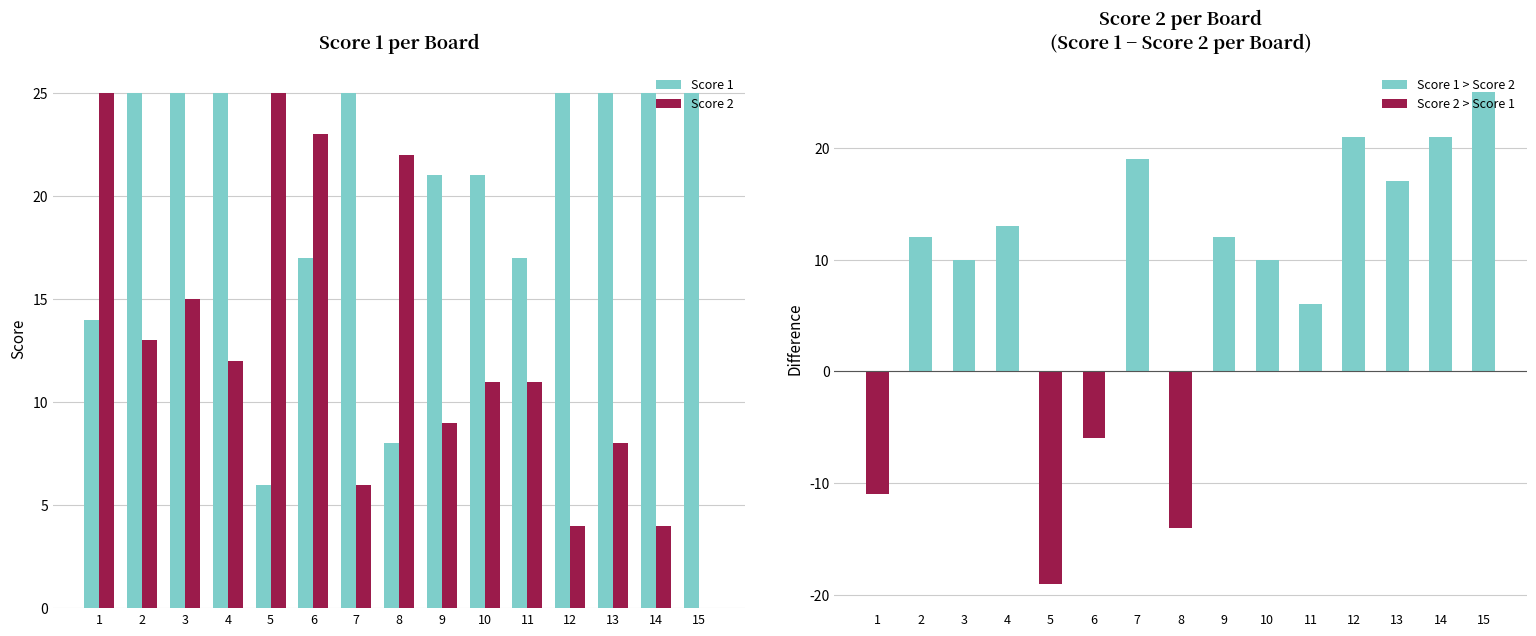

How many distinct data groups are displayed?

3